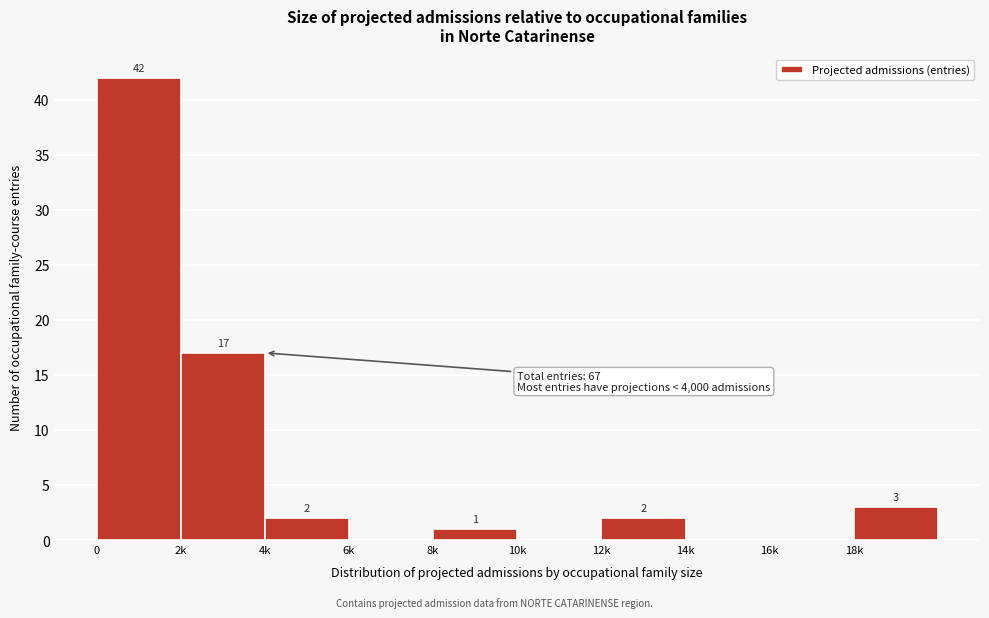

Reading left to right, extract all data points from this chart.

0=42	2k=17	4k=2	6k=0	8k=1	10k=0	12k=2	14k=0	16k=0	18k=3